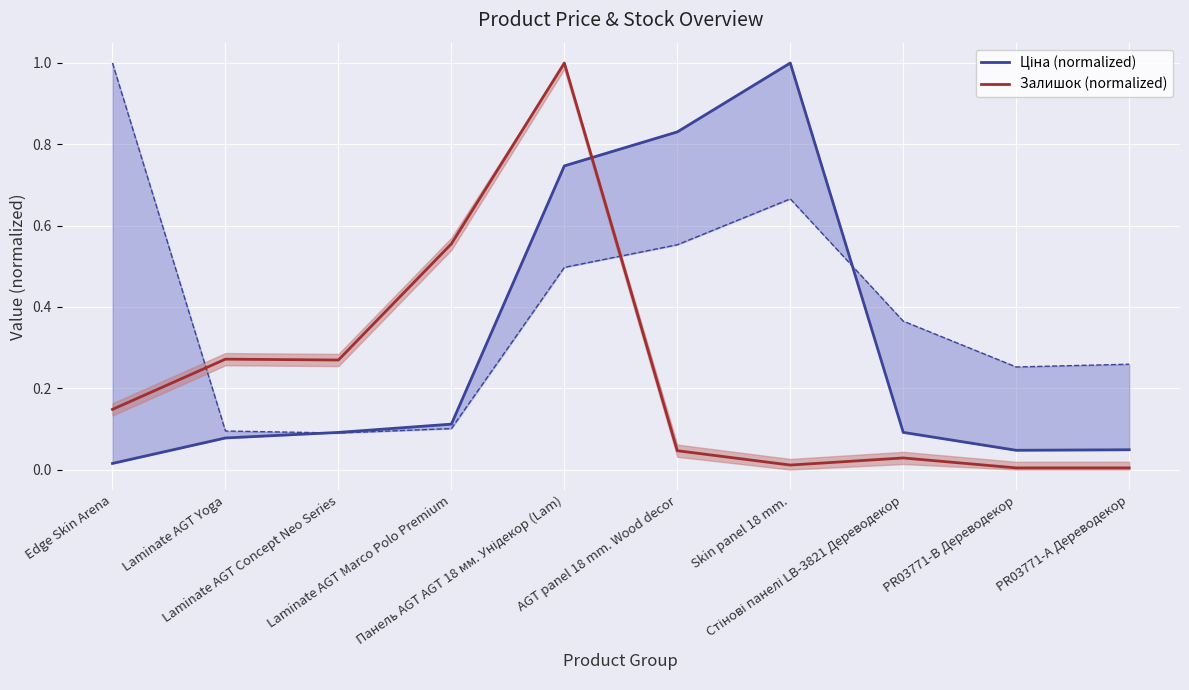

List the labels in order of Ціна (normalized) value, largest first.

Skin panel 18 mm., AGT panel 18 mm. Wood decor, Панель AGT AGT 18 мм. Унідекор (Lam), Laminate AGT Marco Polo Premium, Стінові панелі LB-3821 Дереводекор, Laminate AGT Concept Neo Series, Laminate AGT Yoga, PR03771-А Дереводекор, PR03771-B Дереводекор, Edge Skin Arena